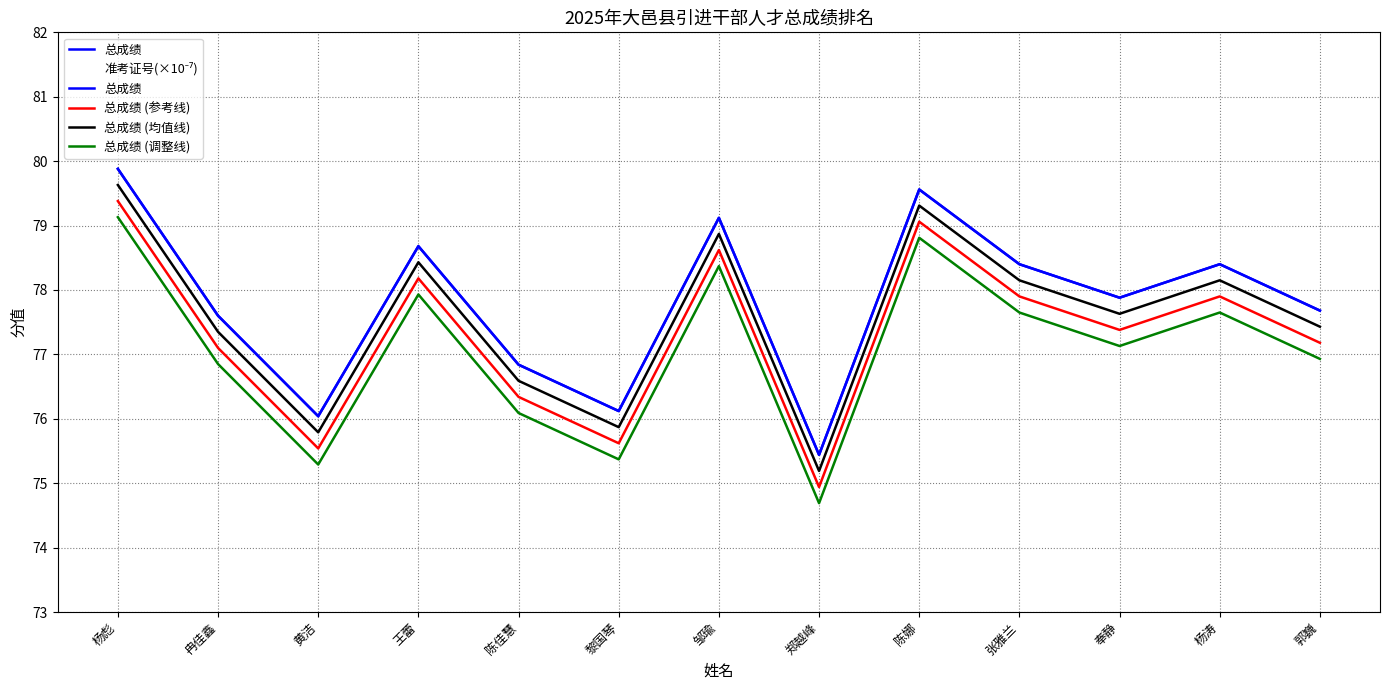

Is the value of 总成绩 (参考线) at 邹瑜 greater than the value of 总成绩 (调整线) at 郑越峰?

Yes